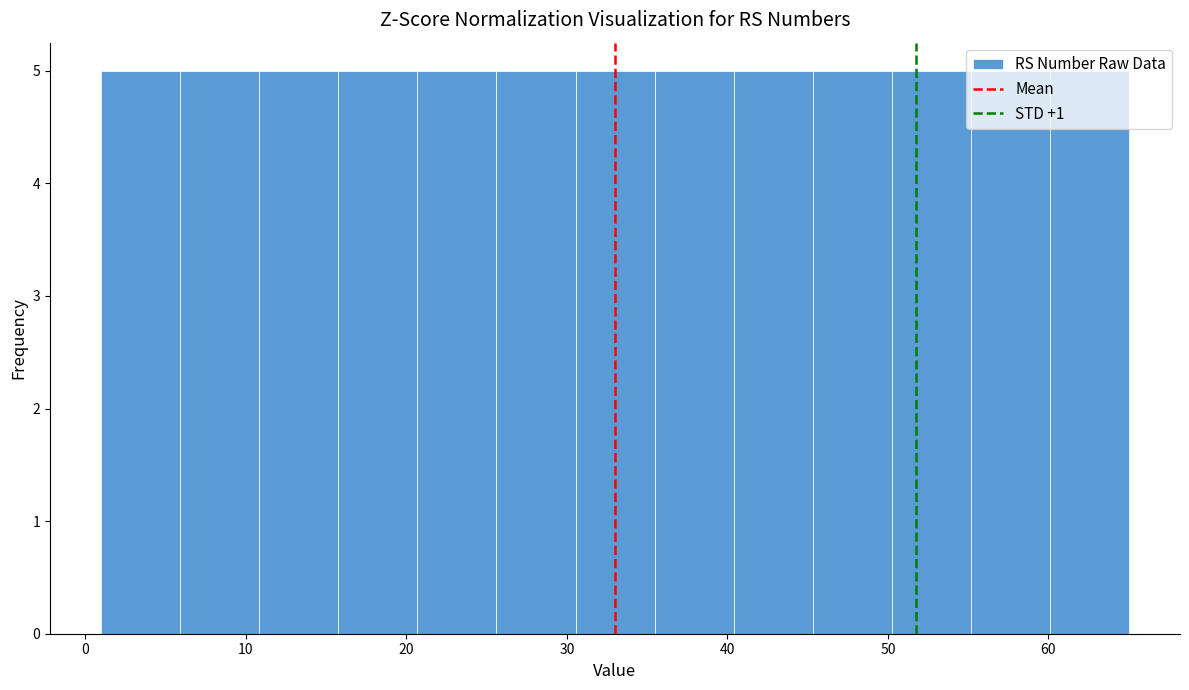

Reading left to right, transcribe this chart: for each bar, give the range it covers on the x-axis and its height. Neither the bar edges nor the heights are printed on the chart, so give them approximately, as read against the axes.

1 to 6: 5
6 to 11: 5
11 to 16: 5
16 to 21: 5
21 to 26: 5
26 to 31: 5
31 to 35: 5
35 to 40: 5
40 to 45: 5
45 to 50: 5
50 to 55: 5
55 to 60: 5
60 to 65: 5